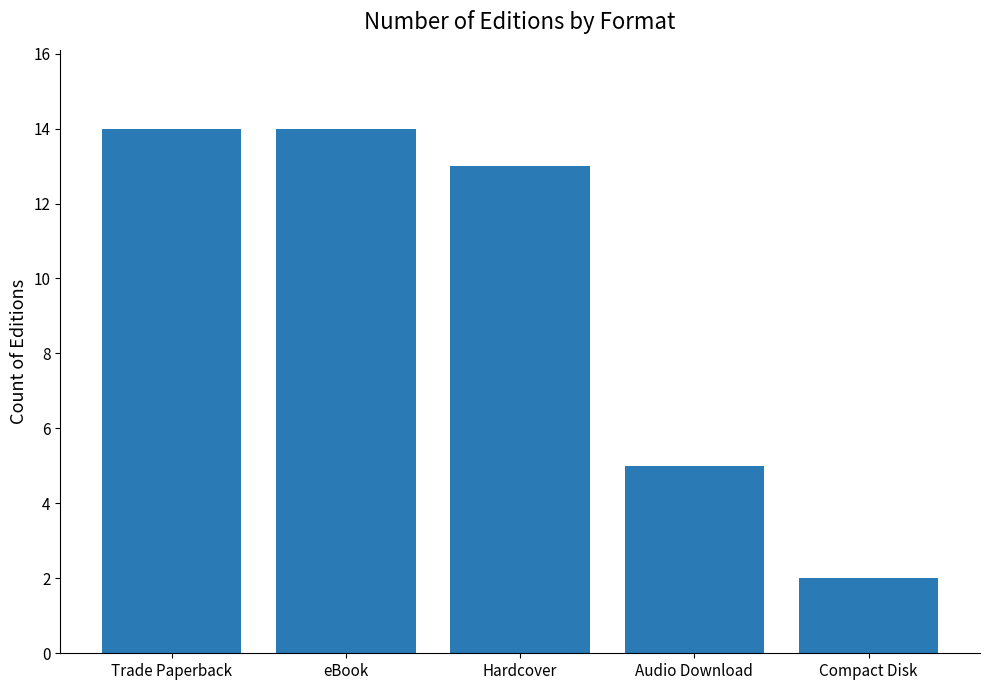

What is the average value?

10